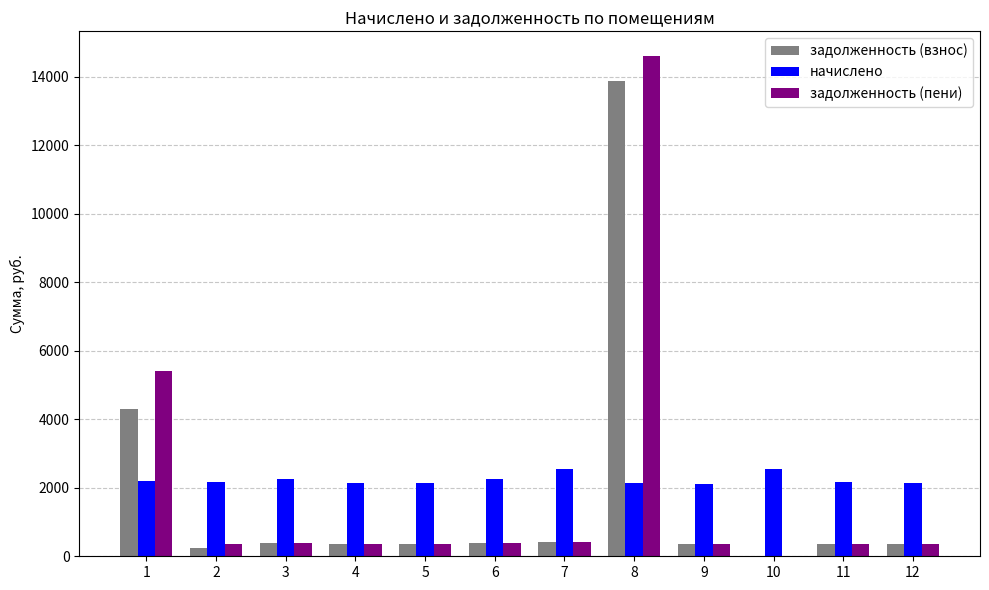

Where is задолженность (взнос) nearest to the value 6941?

1